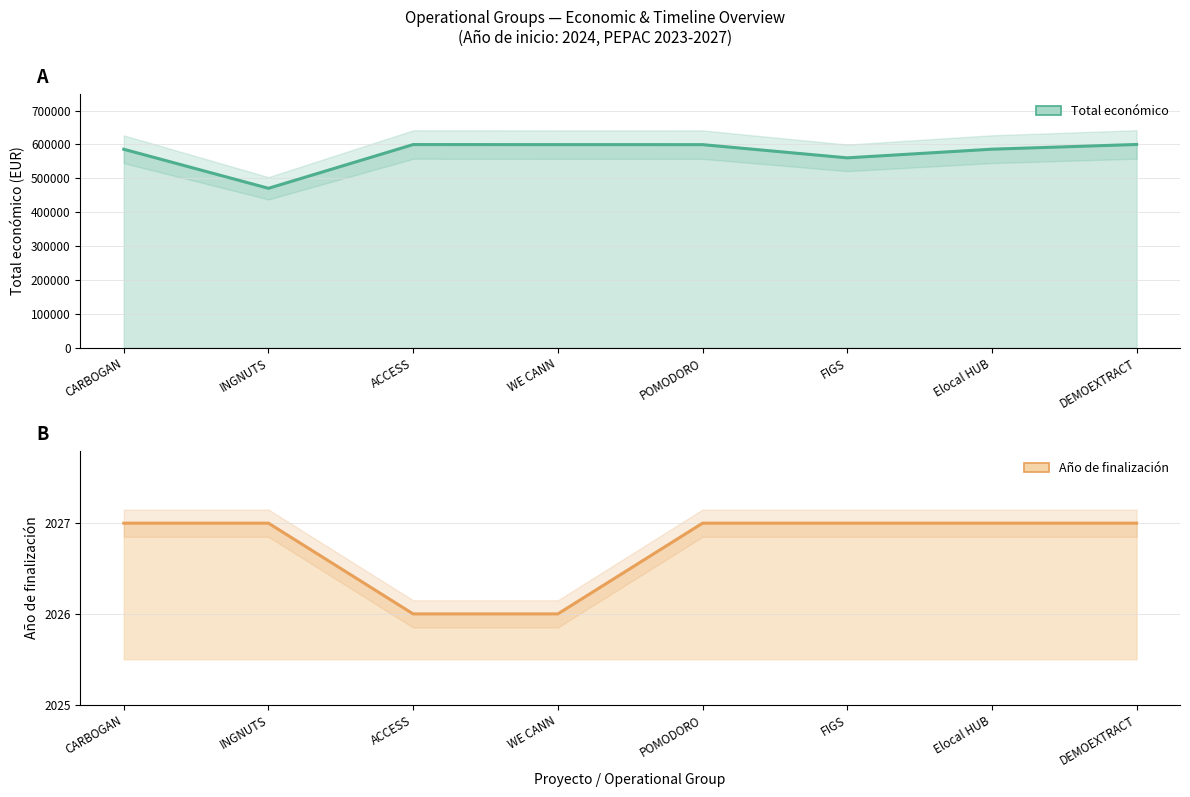

At which category does Total económico reach its first local valley?

INGNUTS